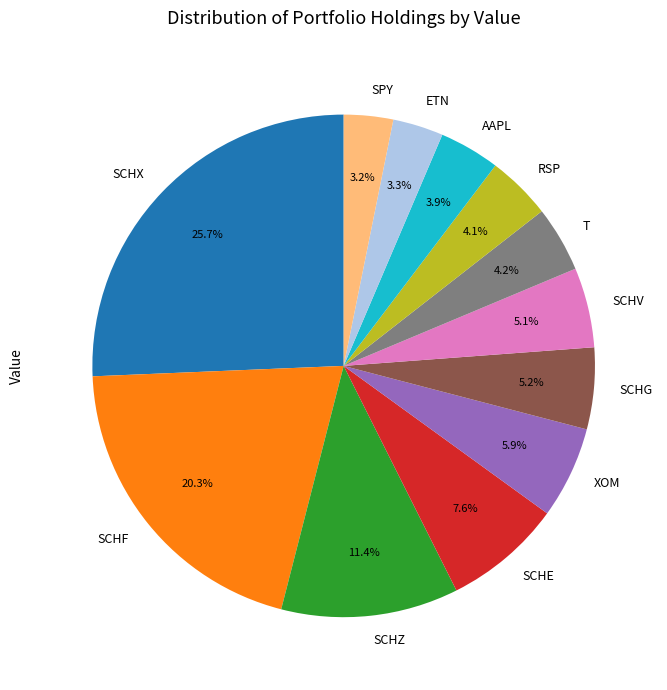

Which has a higher value, SCHF or SCHG?

SCHF